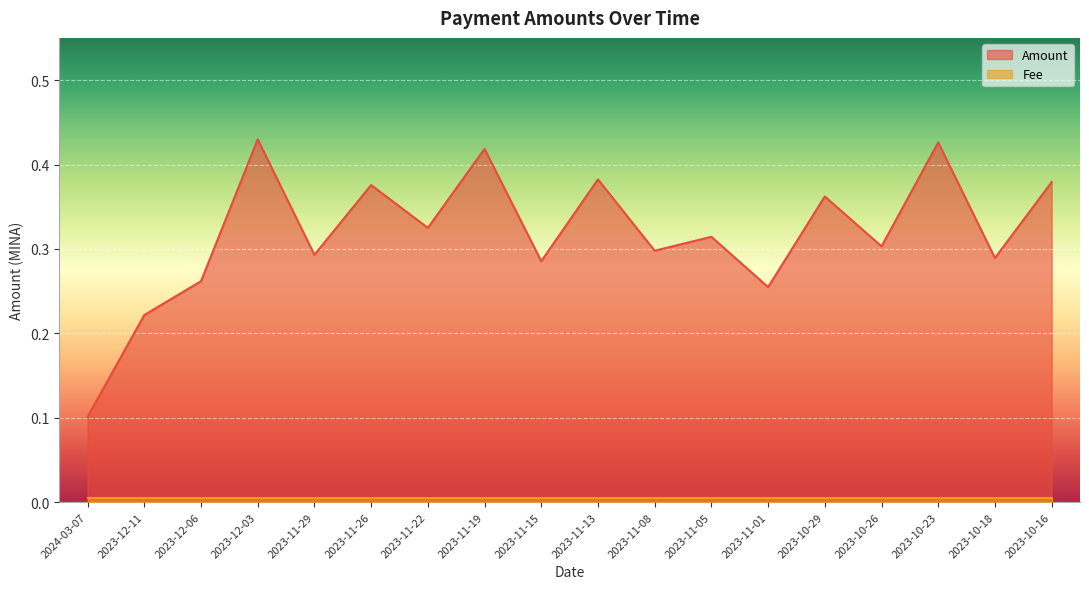

What is the change in value from 2023-12-06 to 2023-10-16?

+0.1